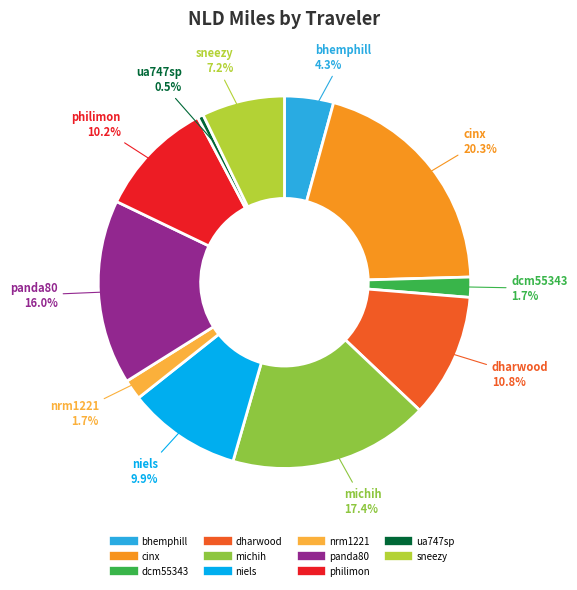

The dharwood slice represents 11% of the pie. True or false?

True